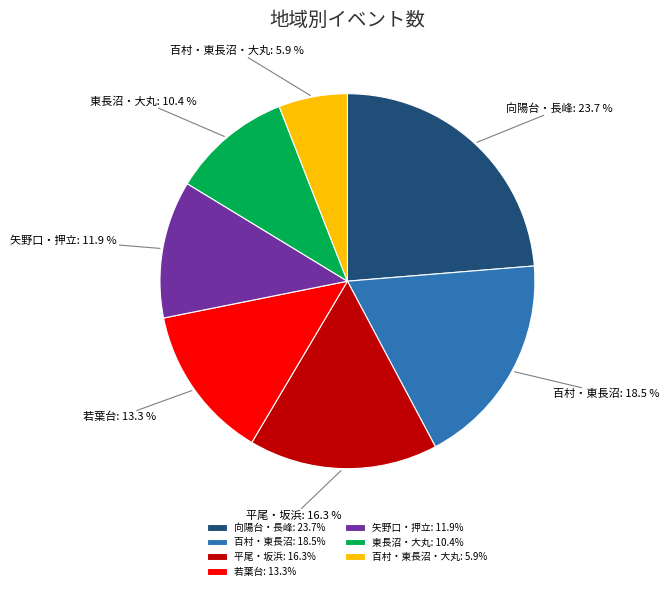

What is the ratio of the value at 東長沼・大丸 to the value at 向陽台・長峰?

0.4